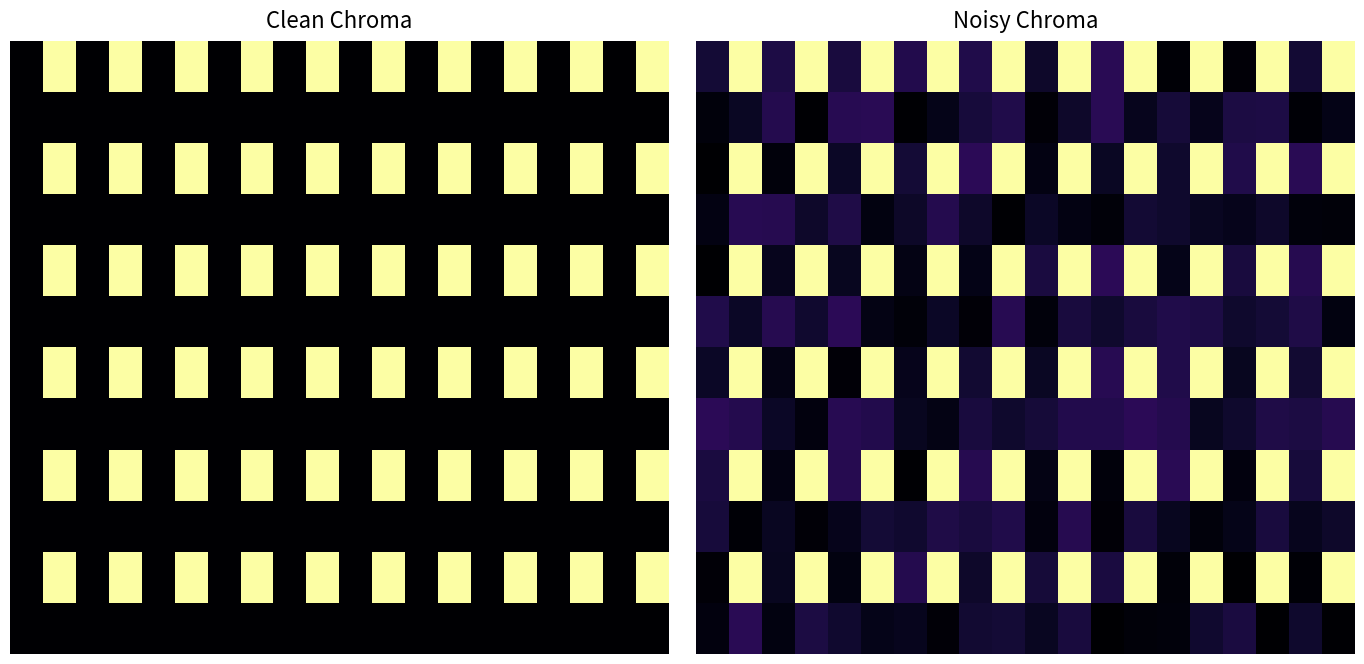

Which series has the widest spread of values?

row_2